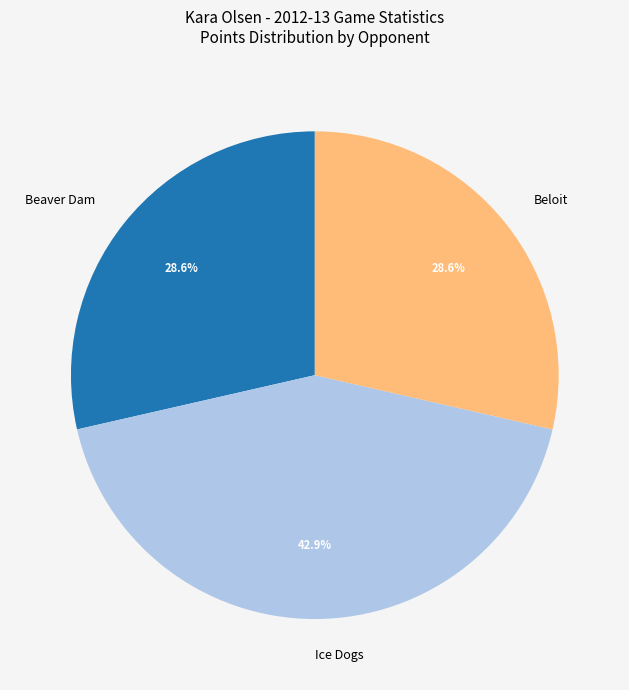

How many segments does this pie chart have?

3